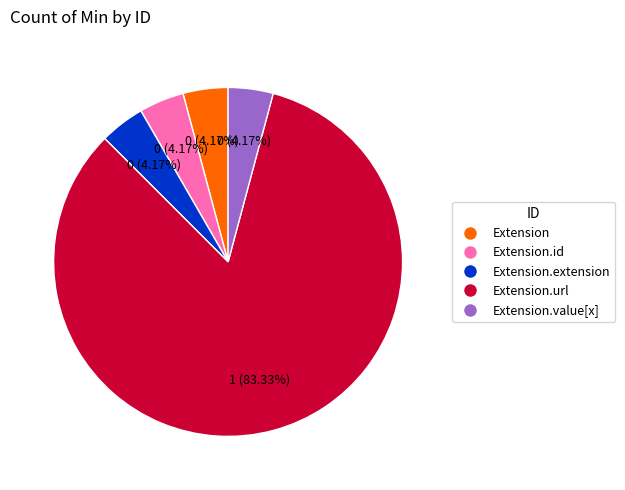

How many slices are in this pie chart?

5